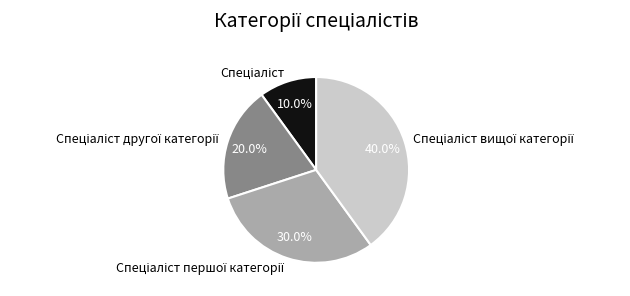

Is there any slice that represents more than half of the pie?

No